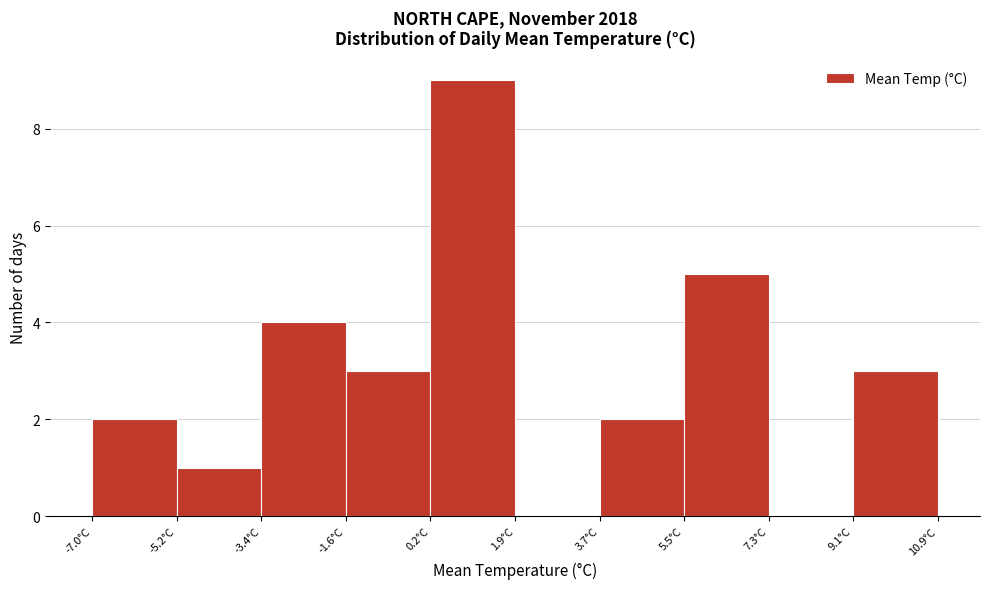

Reading left to right, transcribe this chart: for each bar, give the range it covers on the x-axis and its height. Neither the bar edges nor the heights are printed on the chart, so give them approximately, as read against the axes.

-7.0 to -5.2: 2
-5.2 to -3.4: 1
-3.4 to -1.6: 4
-1.6 to 0.2: 3
0.2 to 2.0: 9
2.0 to 3.8: 0
3.8 to 5.6: 2
5.6 to 7.4: 5
7.4 to 9.2: 0
9.2 to 11.0: 3